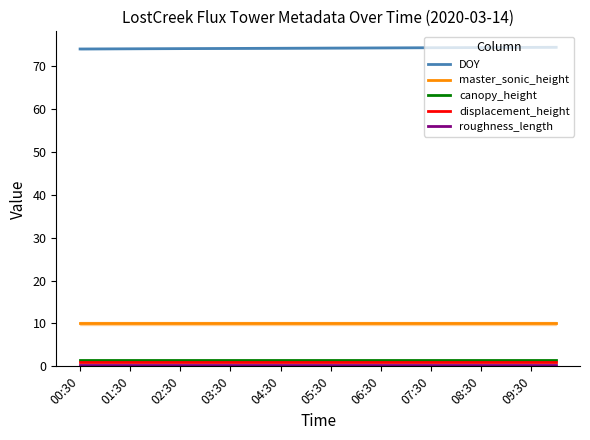

True or false: canopy_height has more than 0 interior local peaks.

False